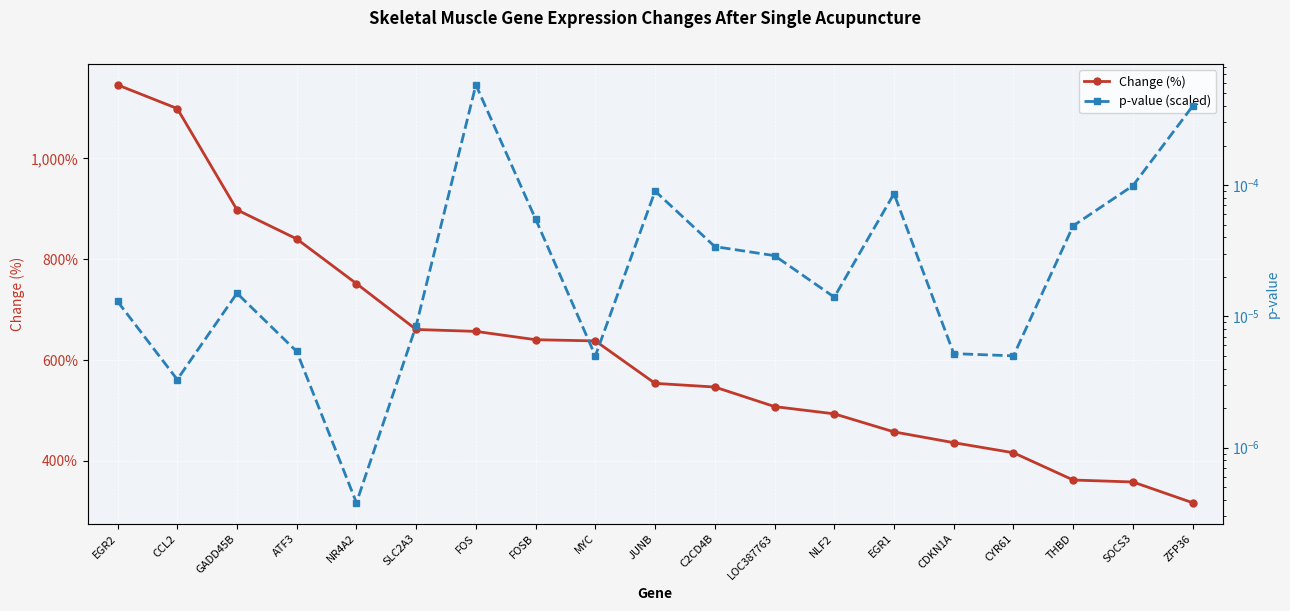

Is the value of Change (%) at LOC387763 greater than the value of p-value (scaled) at GADD45B?

Yes